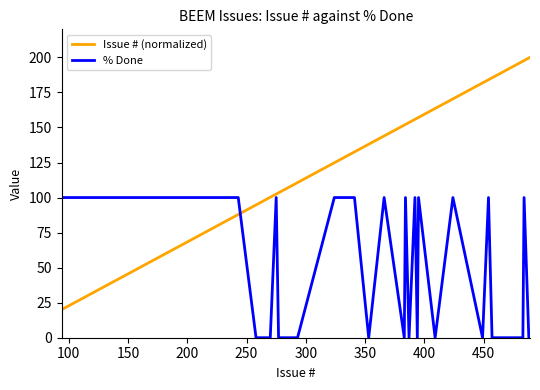

Does the chart have visible grid lines?

No